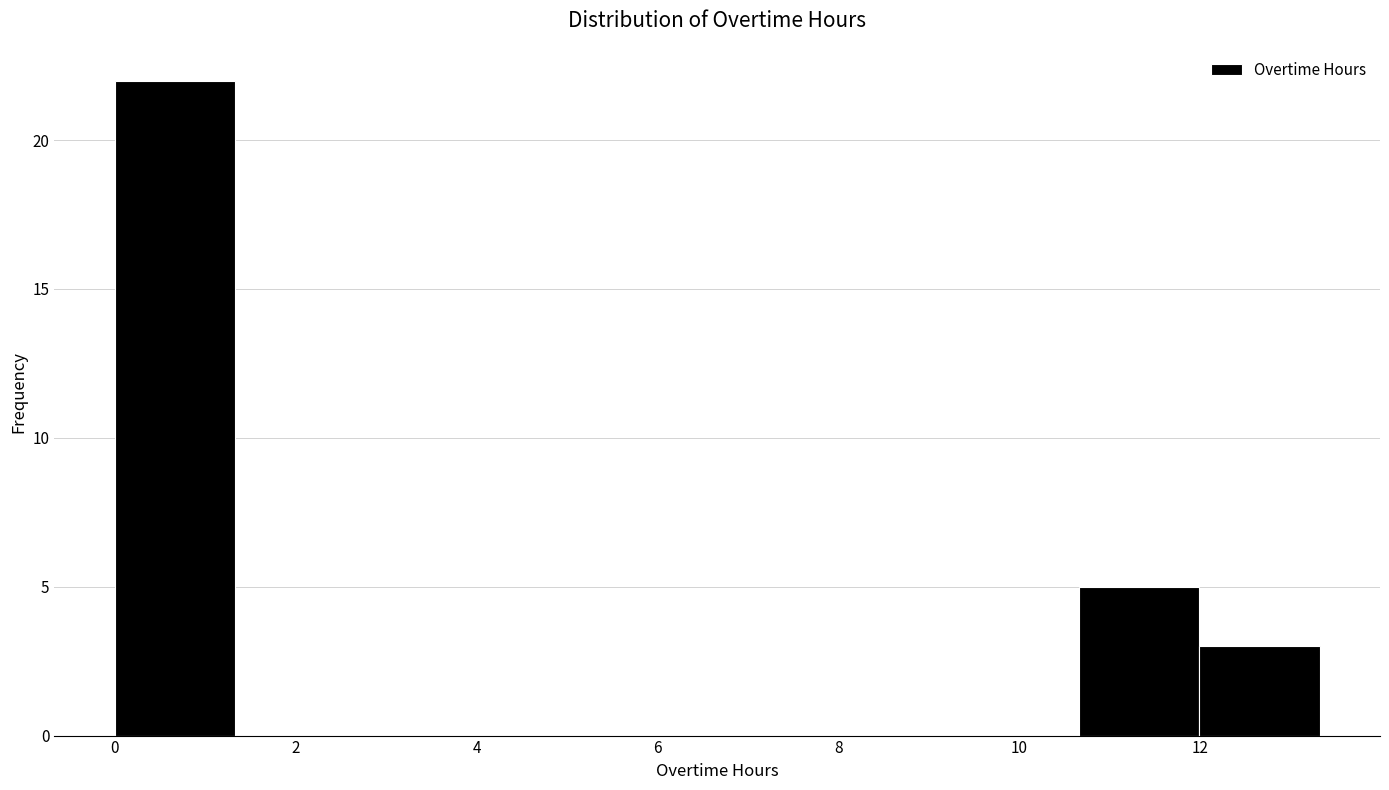

Reading left to right, list every bar in this chart as the range it spans on the x-axis followed by its height. Neither the bar edges nor the heights are printed on the chart, so give them approximately, as read against the axes.

0.0 to 1.4: 22
1.4 to 2.6: 0
2.6 to 4.0: 0
4.0 to 5.4: 0
5.4 to 6.6: 0
6.6 to 8.0: 0
8.0 to 9.4: 0
9.4 to 10.6: 0
10.6 to 12.0: 5
12.0 to 13.4: 3